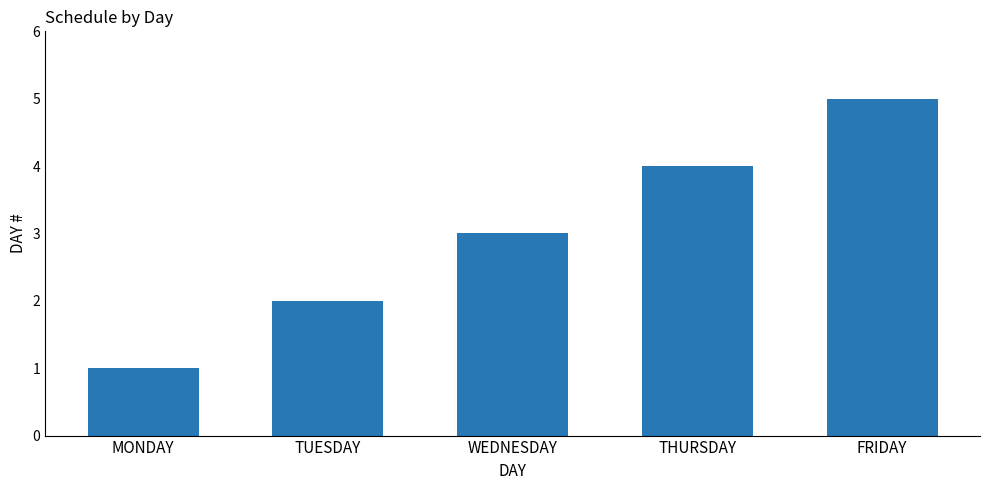

Does the chart contain stacked bars?

No